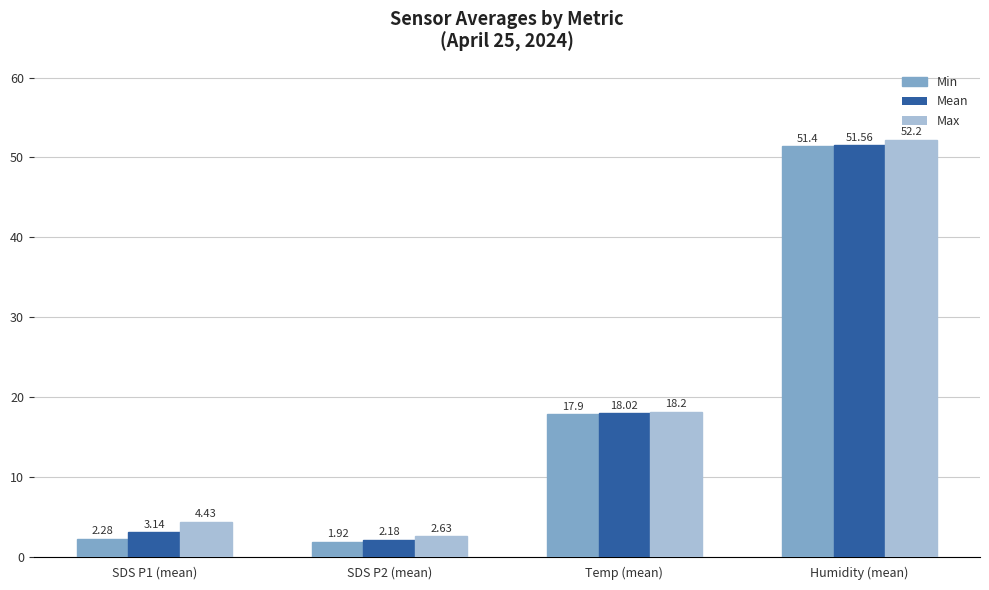

Which label corresponds to the largest value in the chart?

Humidity (mean)